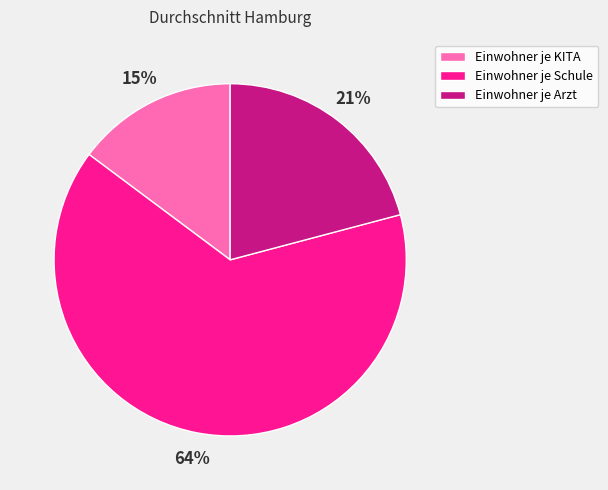

What percentage is the Einwohner je Schule slice, to the nearest percent?

64%